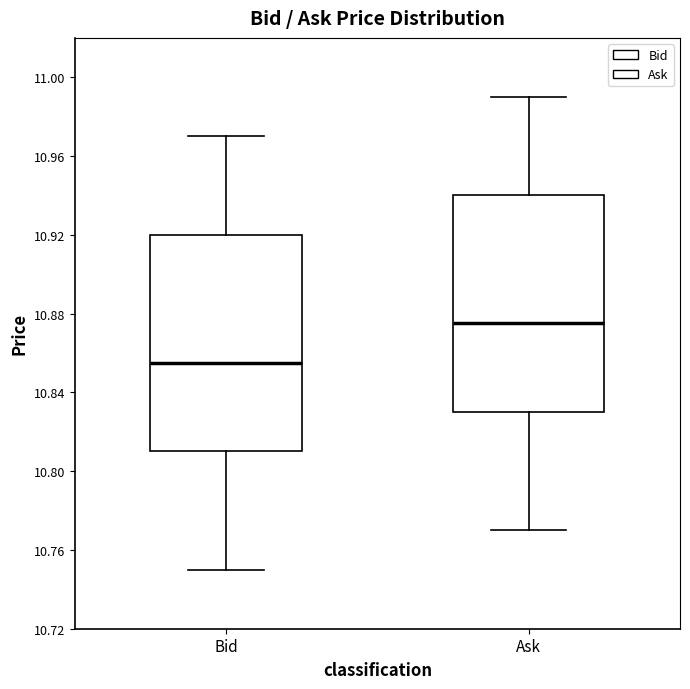

Reading left to right, read every box against the y-axis: the position of its median line, the range the box covers, and the ends of its whiskers. The values are not printed on the chart, so give them approximately, as read against the axis.

Bid: median 10.855, box 10.810 to 10.920, whiskers 10.750 to 10.970
Ask: median 10.875, box 10.830 to 10.940, whiskers 10.770 to 10.990